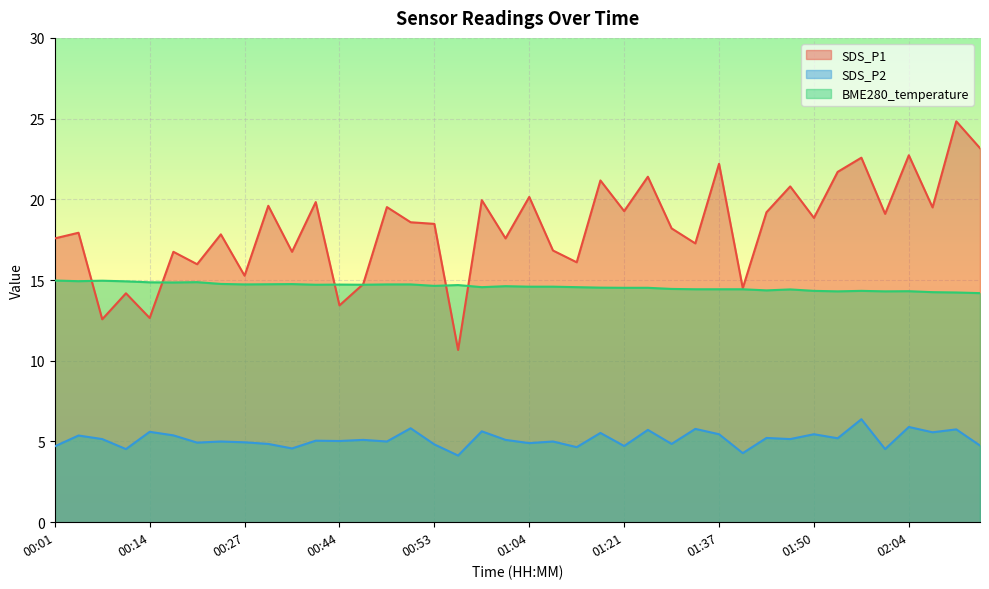

The BME280_temperature series shows 14.7 at 00:38. True or false?

True